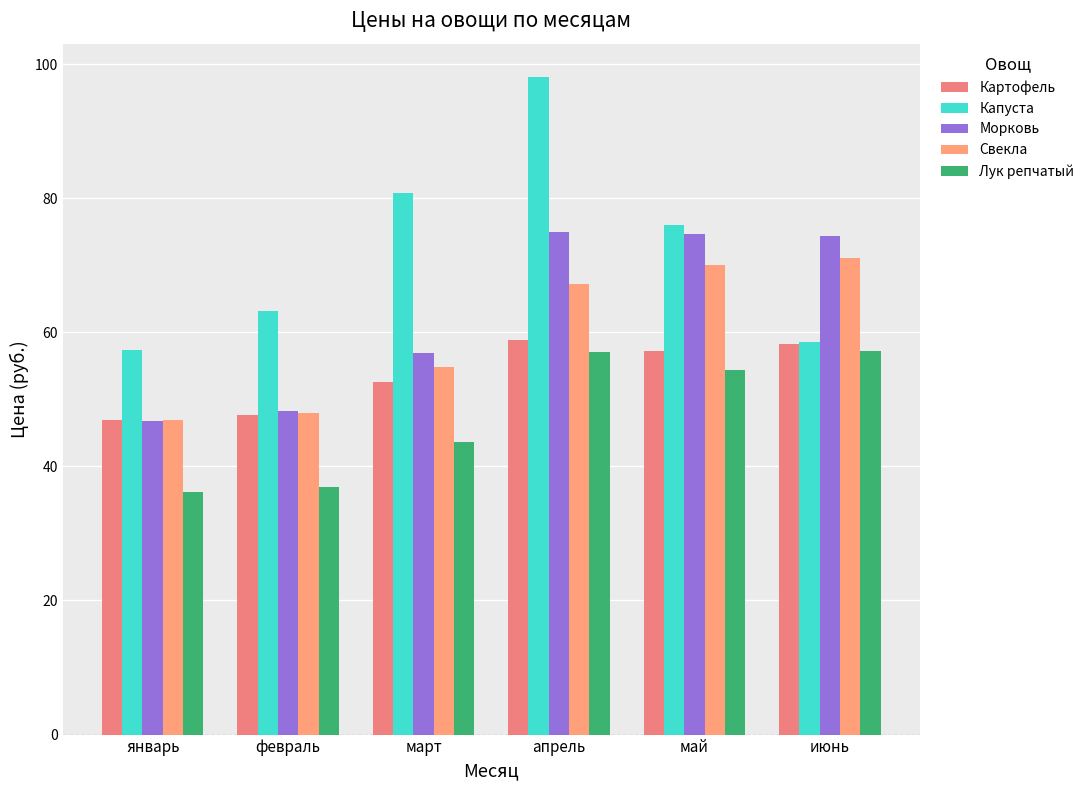

How many data points in Свекла are less than 67?

3